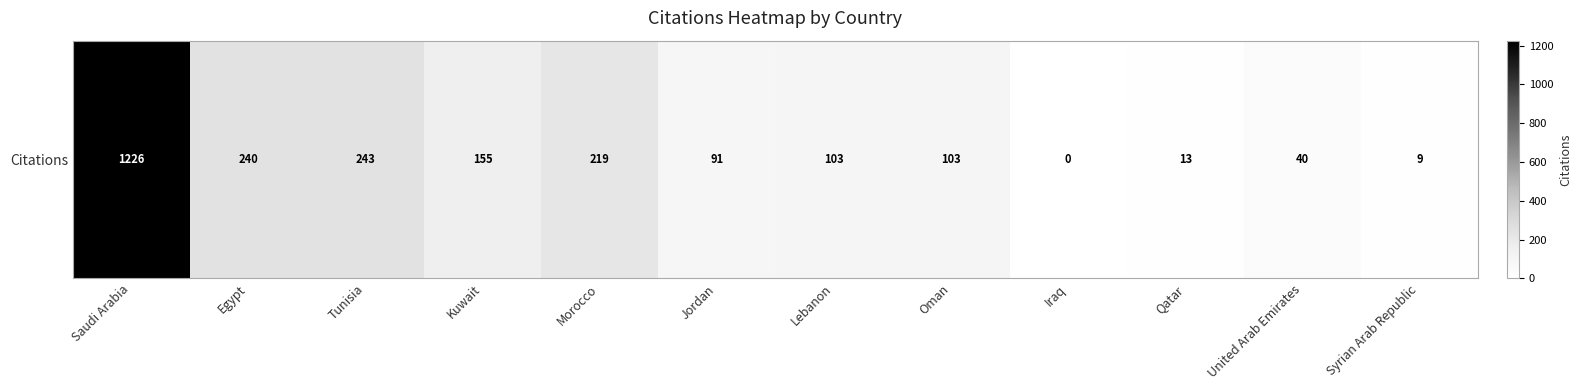

At which label is the value closest to 613?

Tunisia